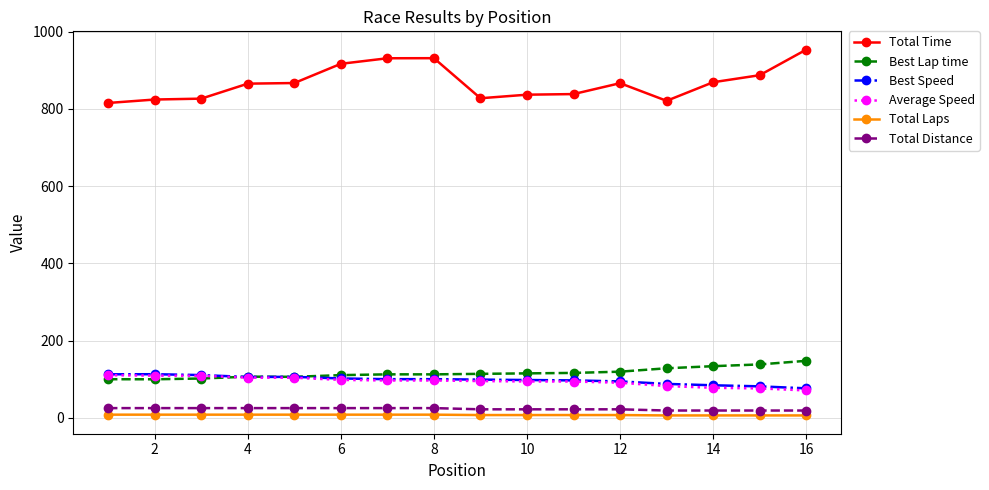

True or false: Average Speed and Total Time cross at least once.

False